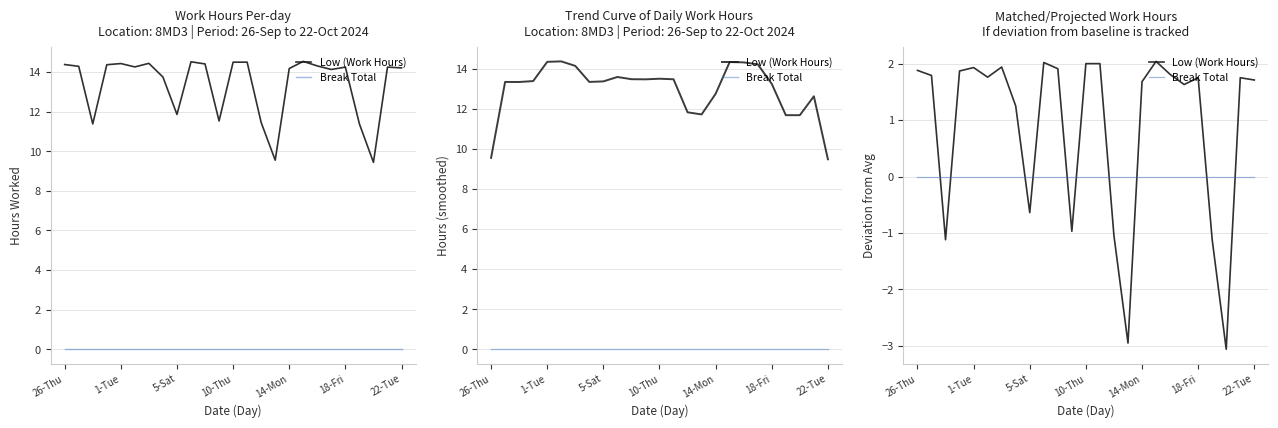

At which label does Low (Work Hours) first exceed 1?

26-Thu